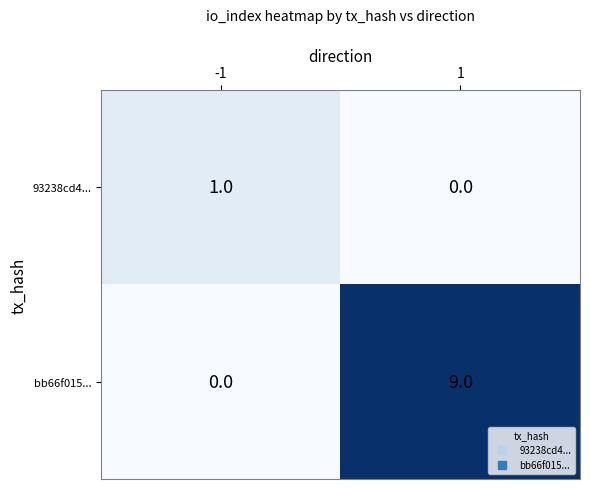

How many categories are shown in the chart?

2